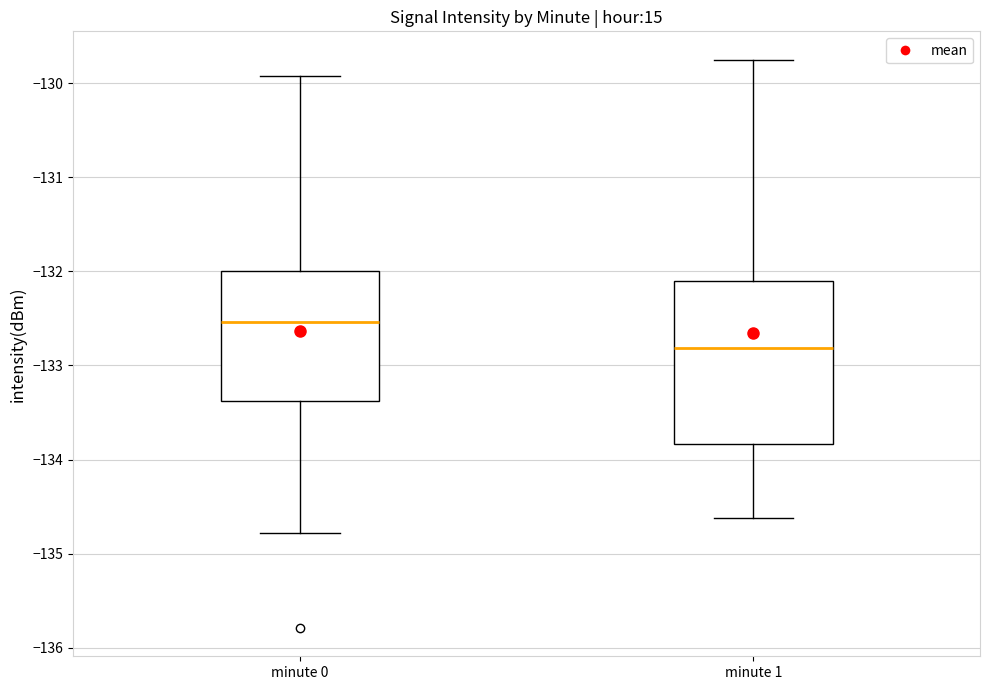

Reading left to right, transcribe this box plot: for each box, give where its median line is, the range the box spans, and where its two whiskers end, as read against the y-axis. The values are not printed on the chart, so give them approximately, as read against the axis.

minute 0: median -132.5, box -133.4 to -132.0, whiskers -134.8 to -129.9
minute 1: median -132.8, box -133.8 to -132.1, whiskers -134.6 to -129.8